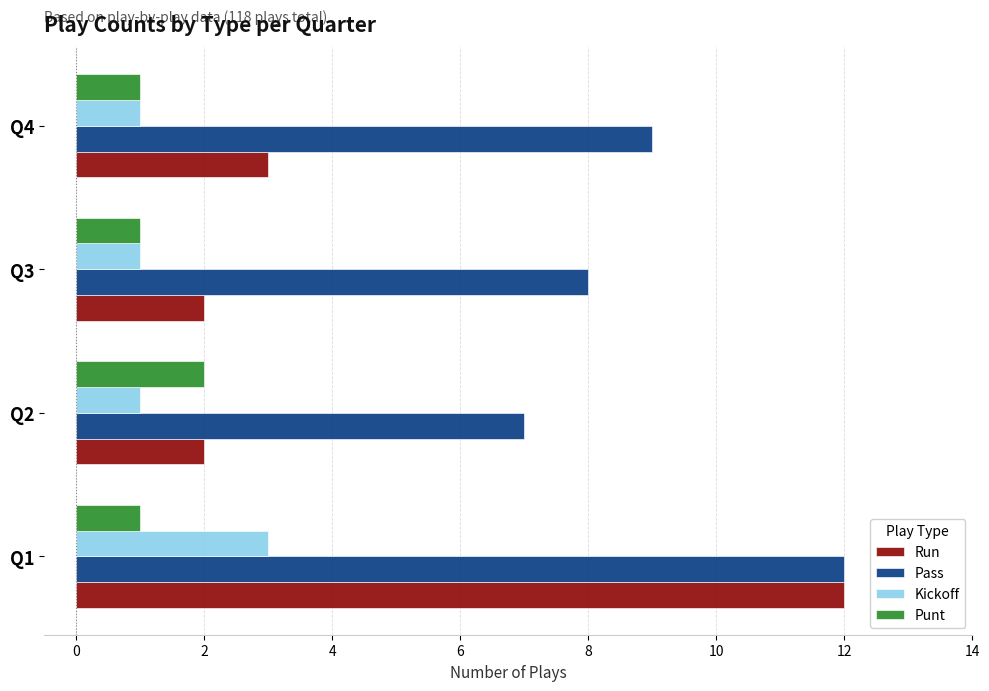

Which series has the largest total across all categories?

Pass